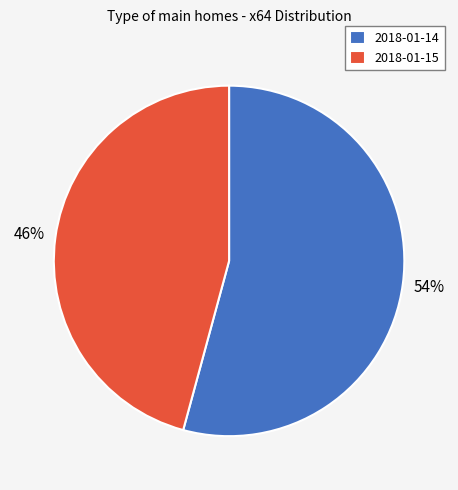

Count the number of slices in the pie.

2